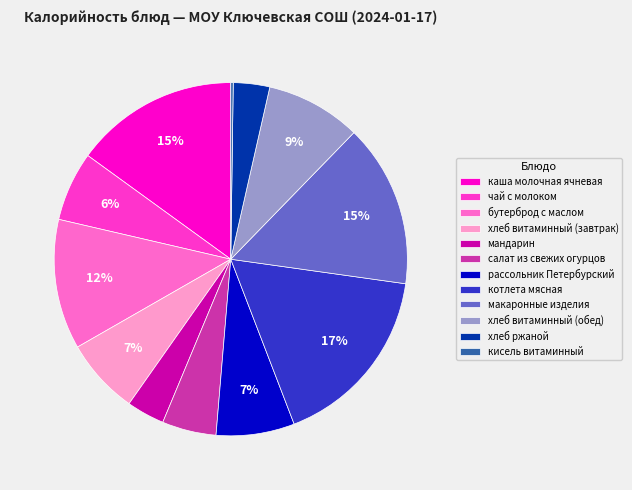

To the nearest percent, what portion does макаронные изделия represent?

15%